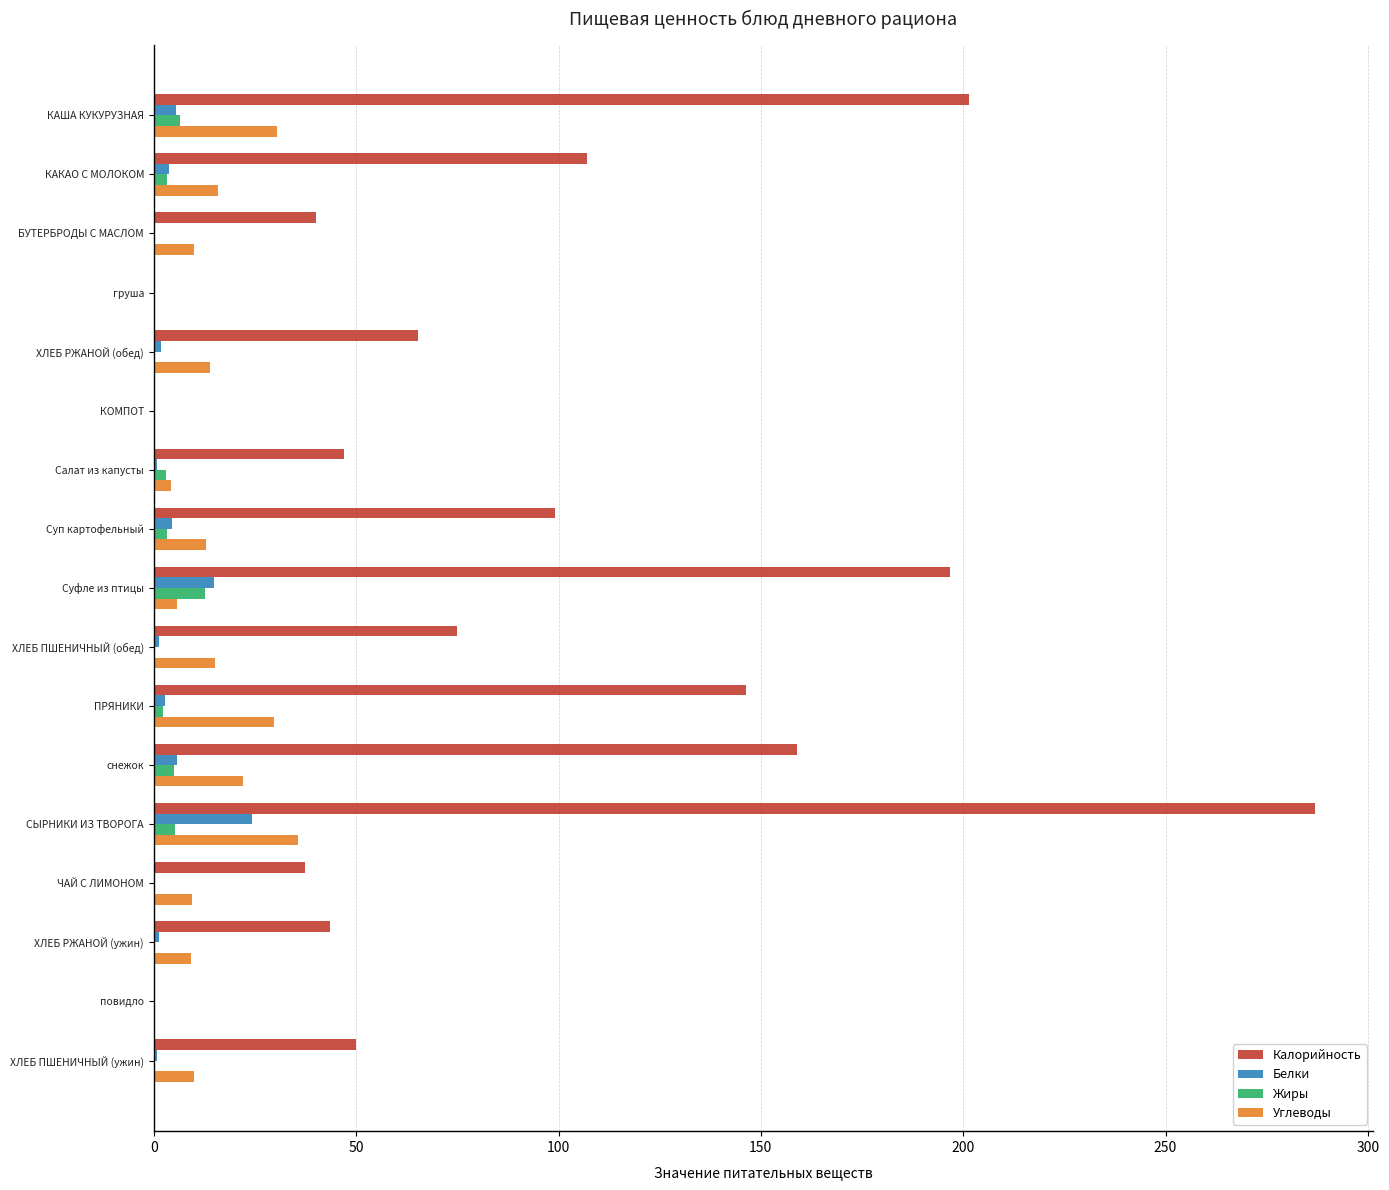

At which label is Калорийность closest to 143?

ПРЯНИКИ